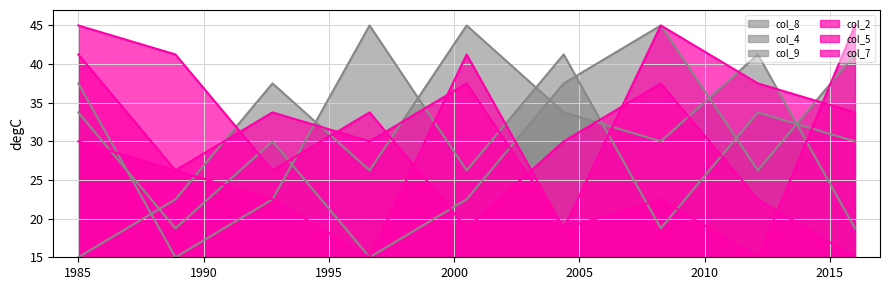

At how many categories does at least one series exceed 20?

9